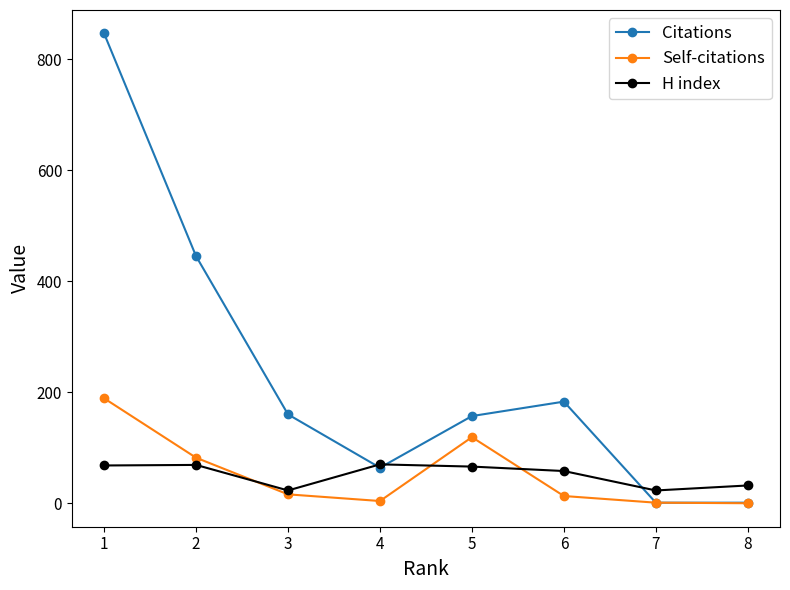

At which category does Citations reach its first local valley?

4